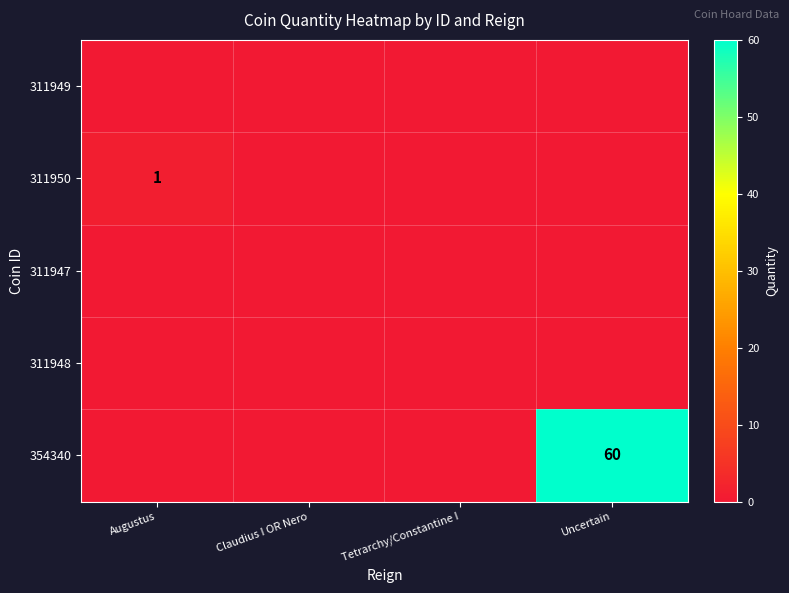

Where is 311947 nearest to the value 0?

Augustus